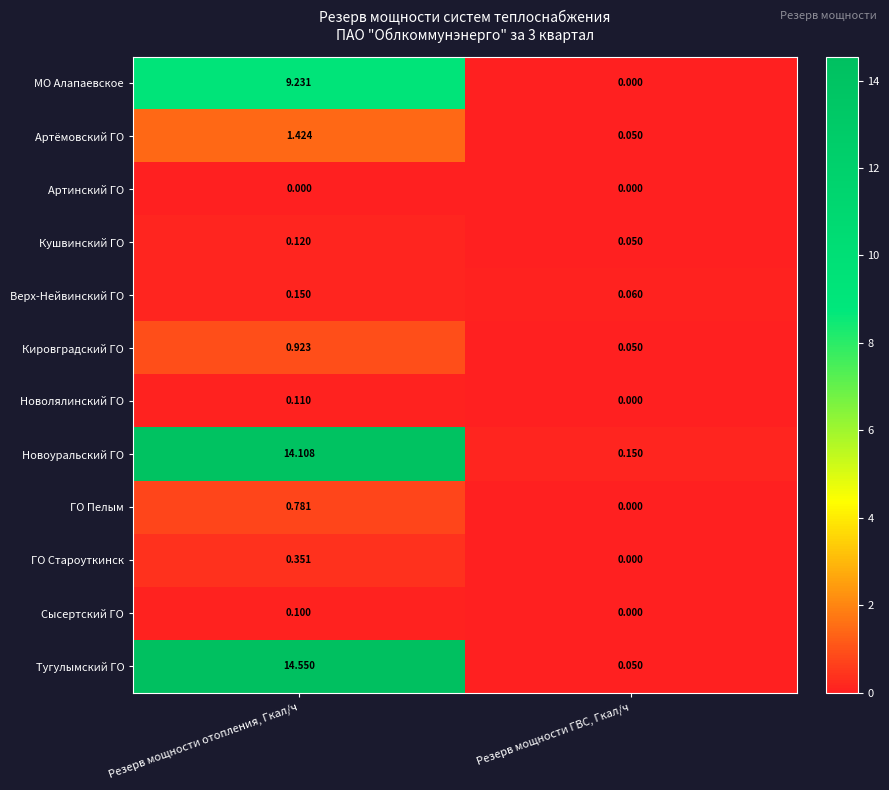

At which category does the chart reach its peak across all series?

Резерв мощности отопления, Гкал/ч